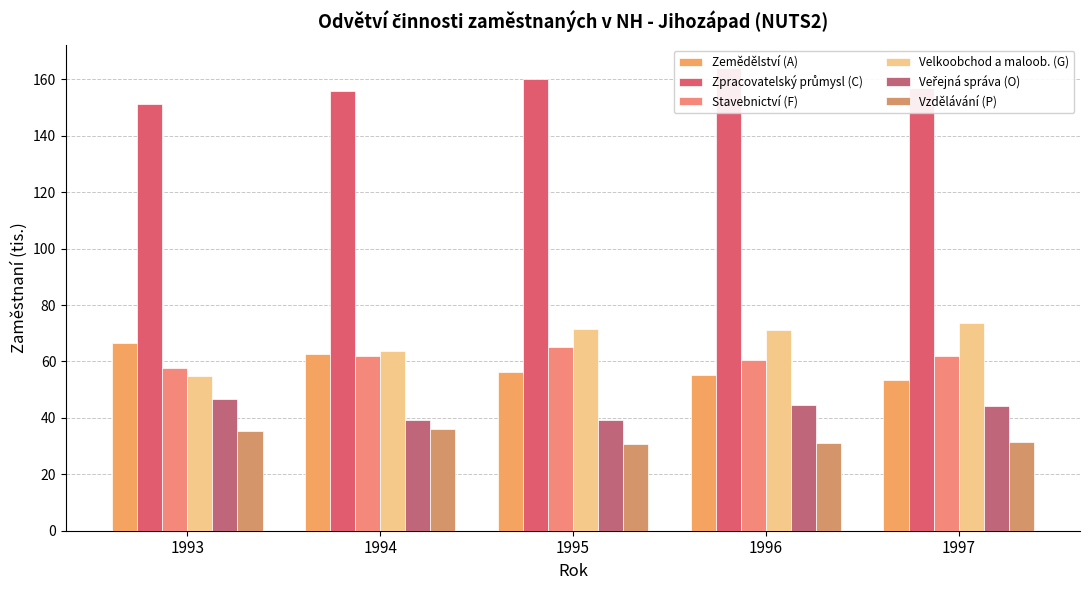

What is the value of the Zpracovatelský průmysl (C) bar at the 4th from the left?

164.1